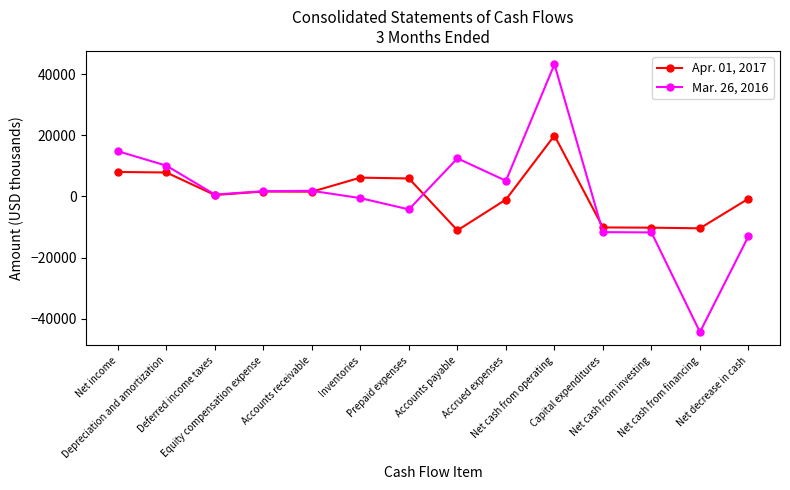

What is the label of the 13th point from the right?

Depreciation and amortization